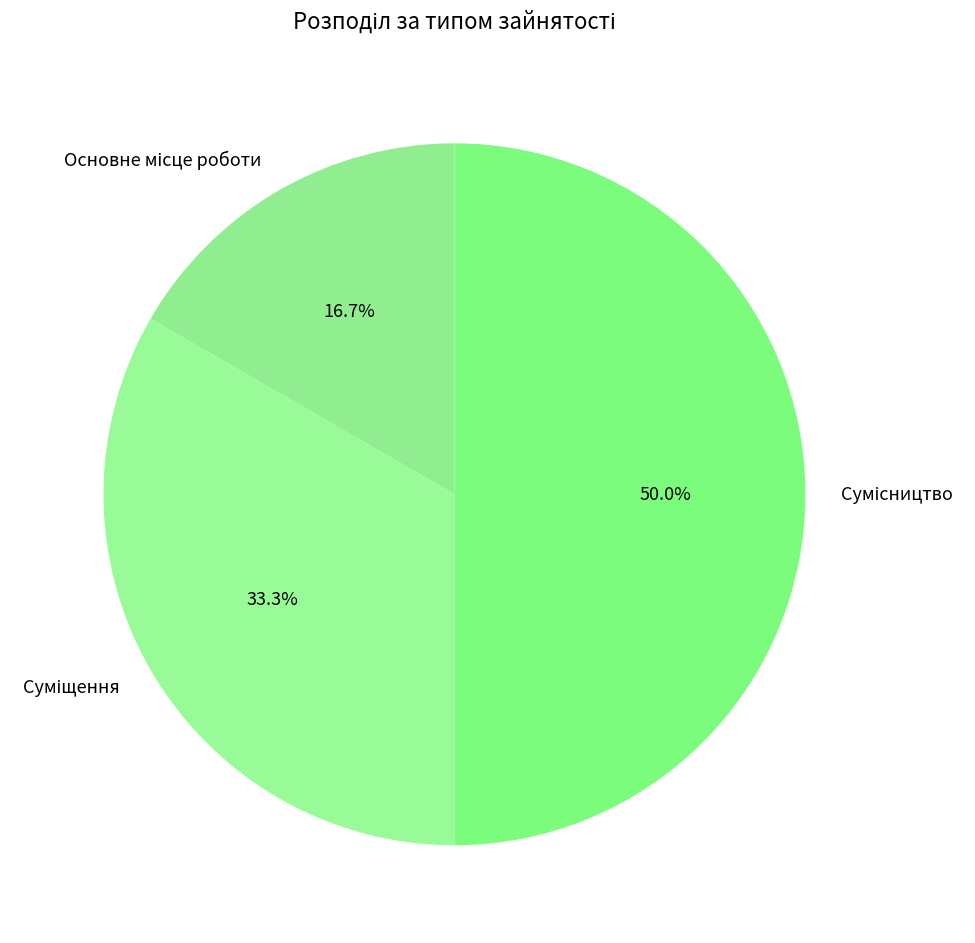

What percentage is the Суміщення slice, to the nearest percent?

33%